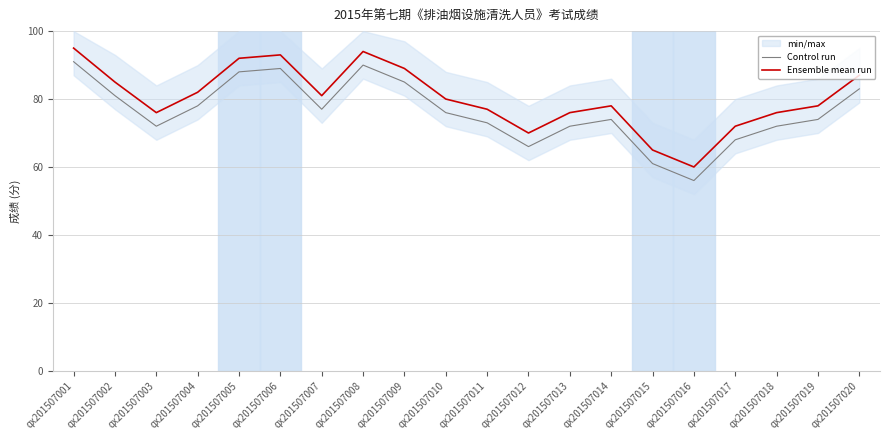

What is the value of the Control run point at the 13th from the left?

72